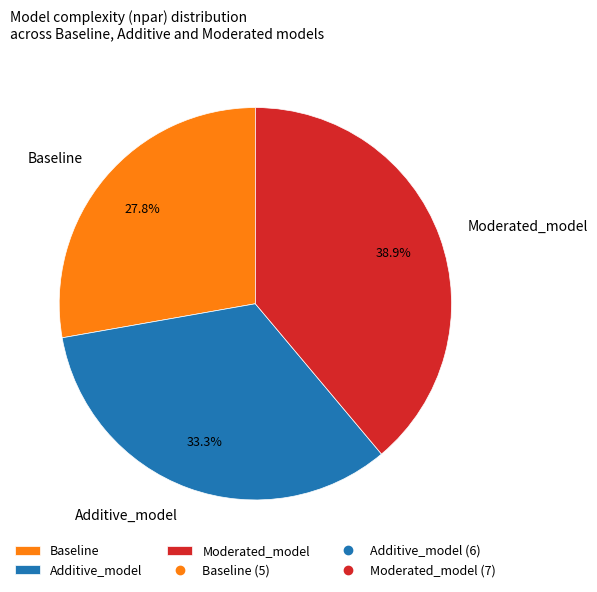

To the nearest percent, what portion does Baseline represent?

28%